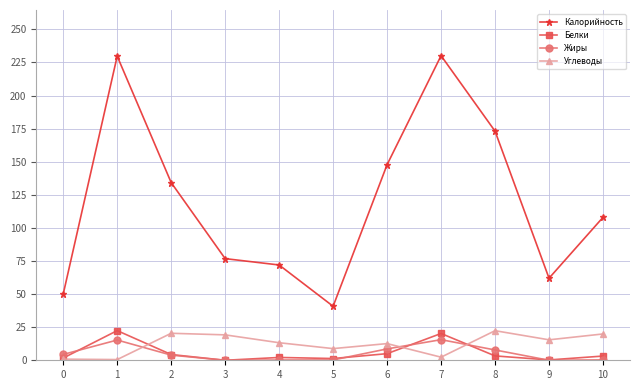

Between 9 and 10, which series saw the biggest shift?

Калорийность